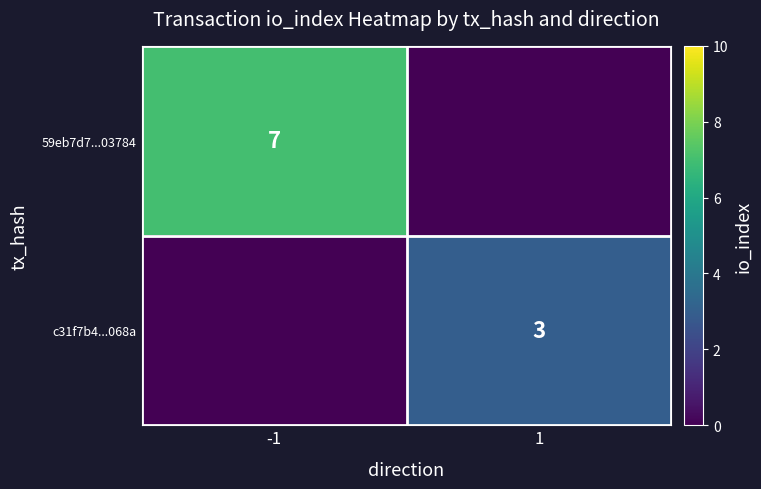

Is the value of c31f7b4...068a at 1 greater than the value of 59eb7d7...03784 at -1?

No